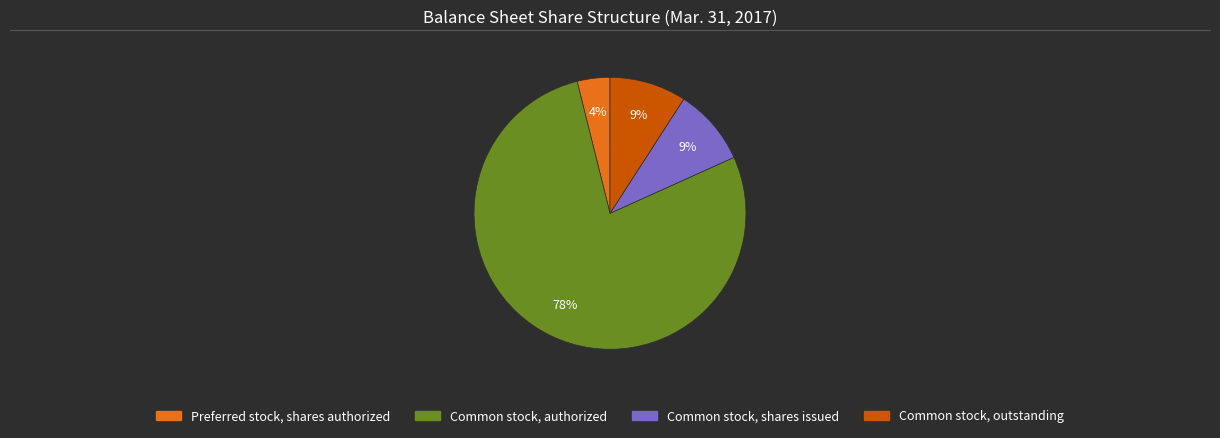

The Common stock, shares issued slice represents 3% of the pie. True or false?

False